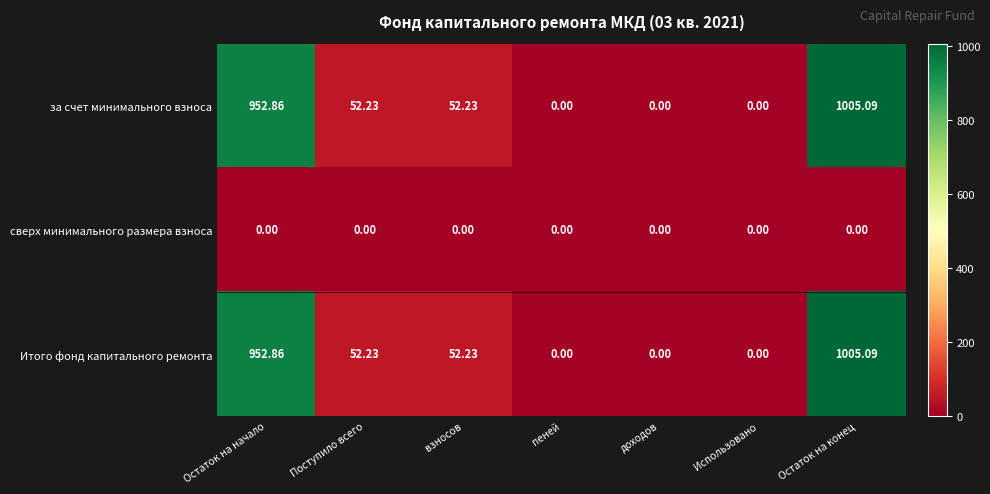

Which label corresponds to the largest value in the chart?

Остаток на конец